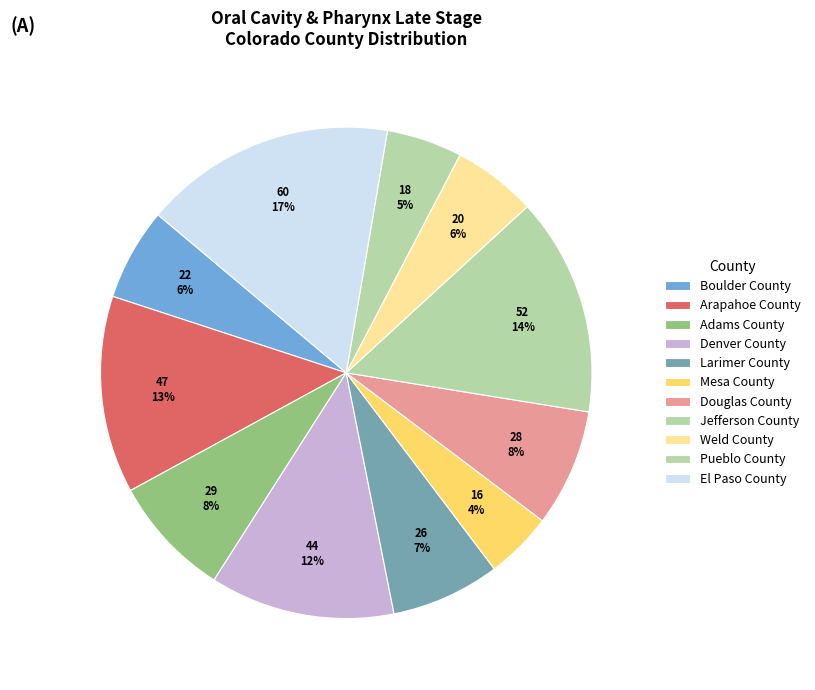

Rank the categories by value from lowest to highest.

Mesa County, Pueblo County, Weld County, Boulder County, Larimer County, Douglas County, Adams County, Denver County, Arapahoe County, Jefferson County, El Paso County